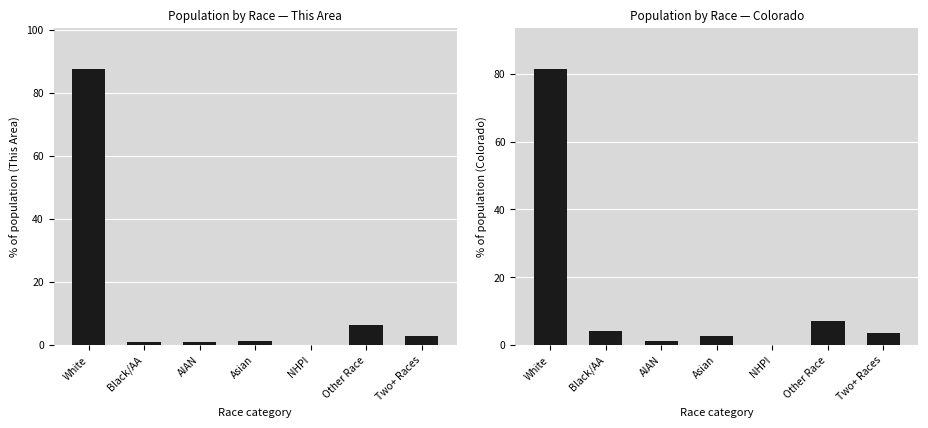

What is the difference between the maximum and minimum values in the Colorado series?

81.2